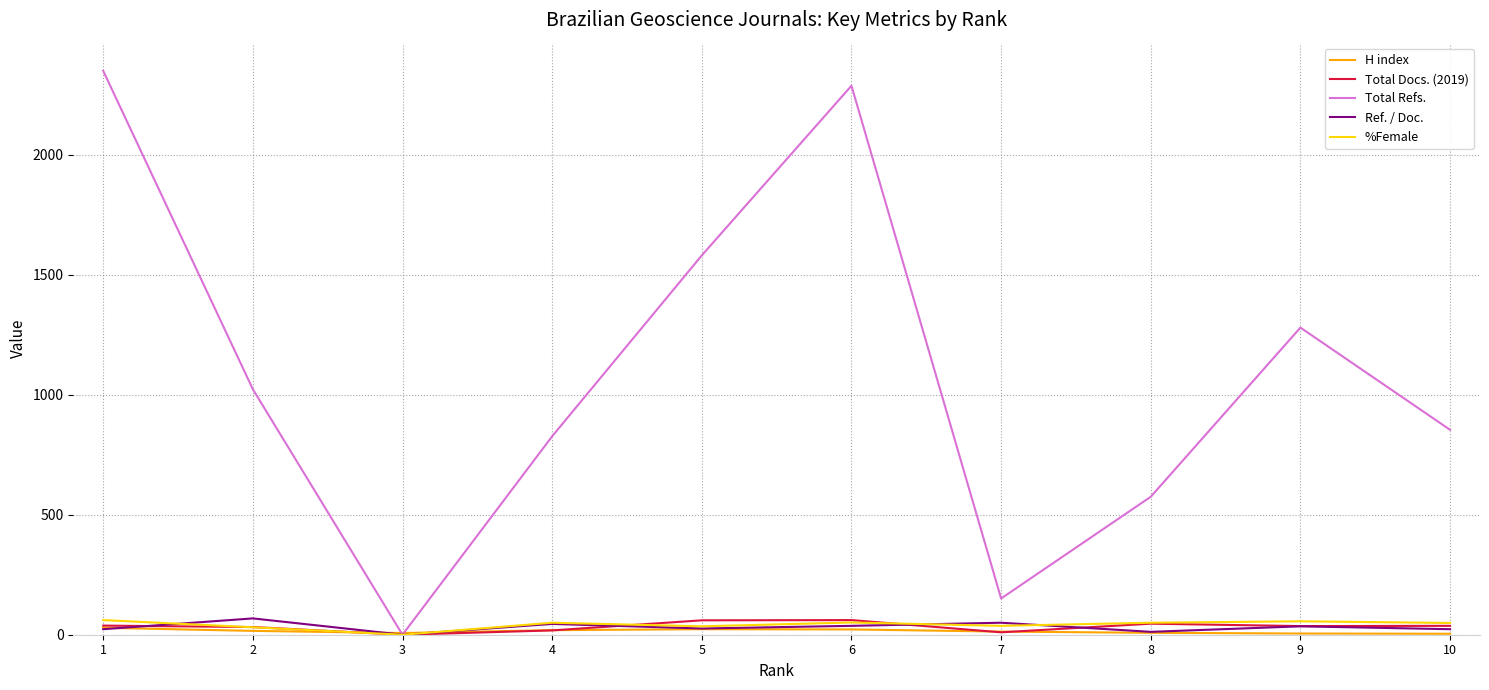

Is the value of Total Docs. (2019) at 1 greater than the value of Total Refs. at 1?

No